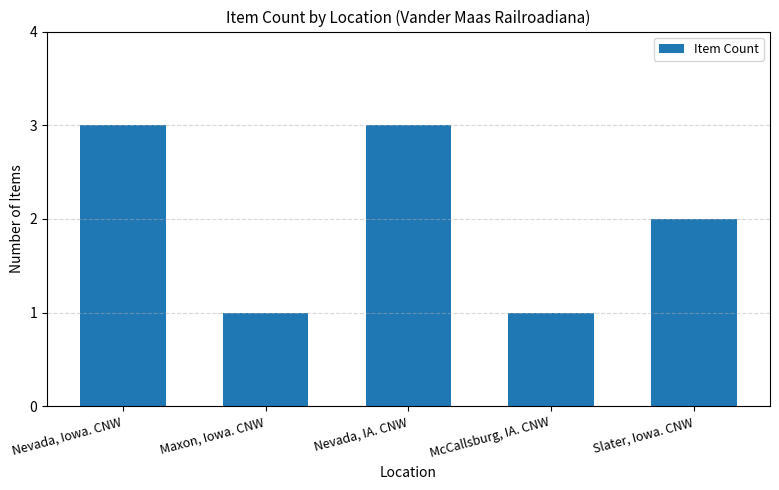

What is the average value?

2